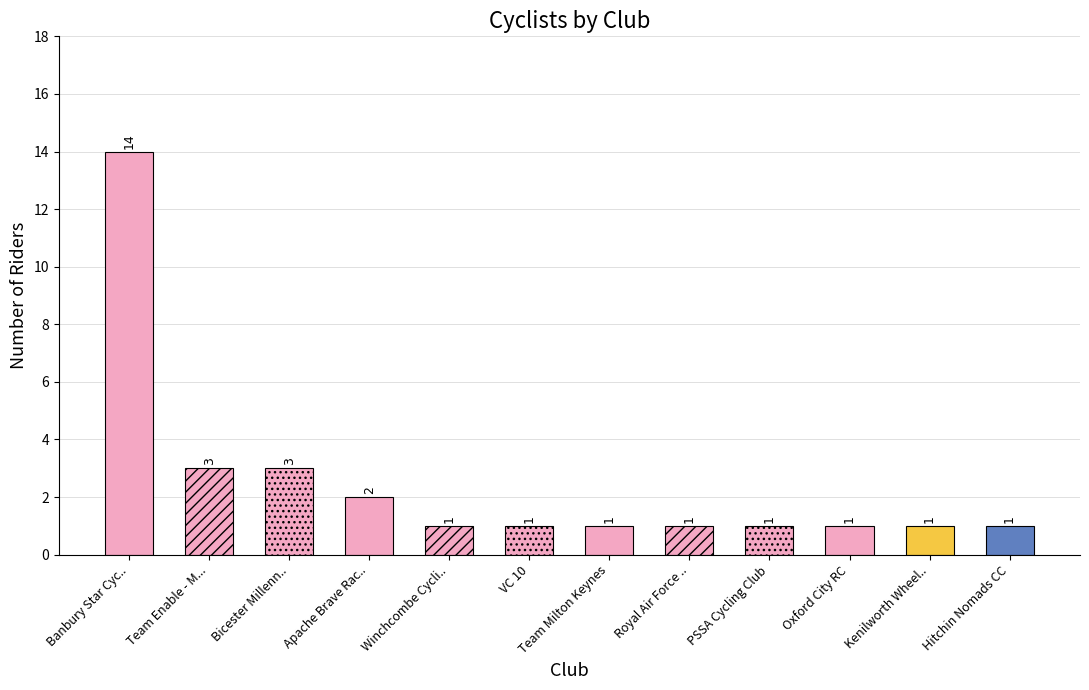

Which category has the highest value across all series?

Banbury Star Cyc..